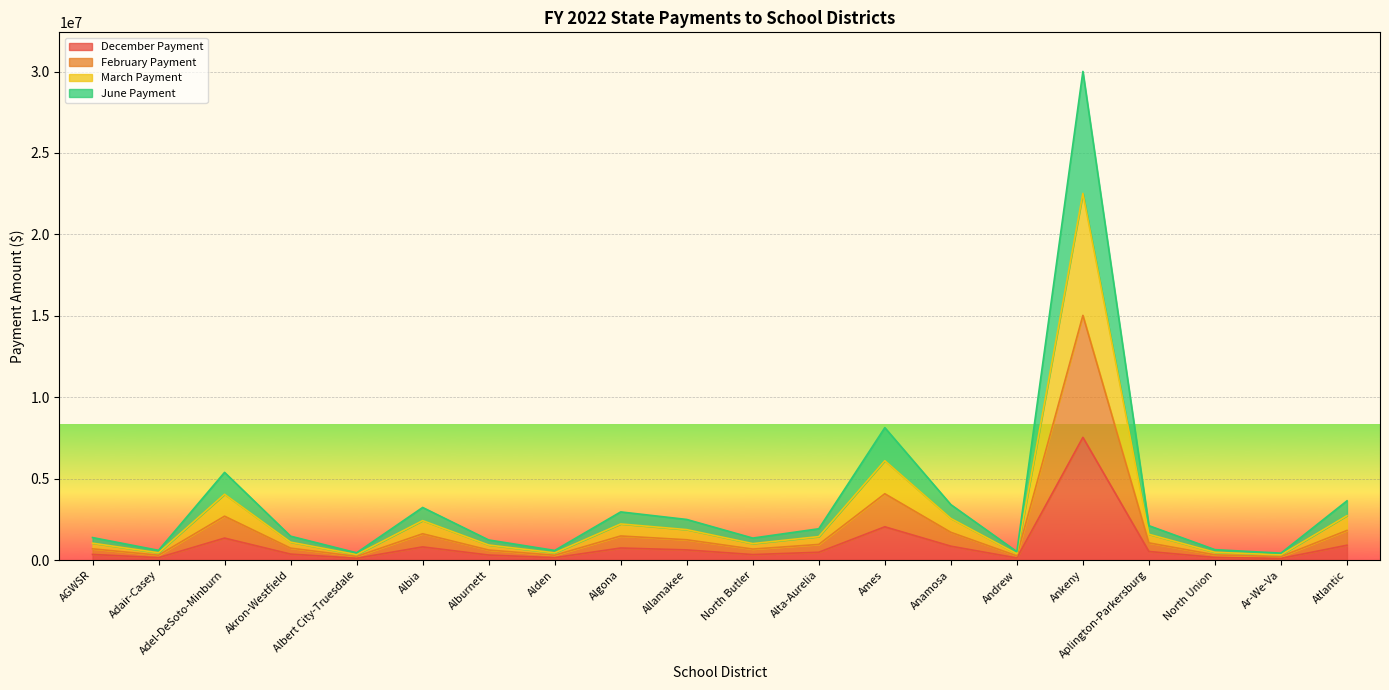

True or false: February Payment and December Payment intersect in this chart.

False